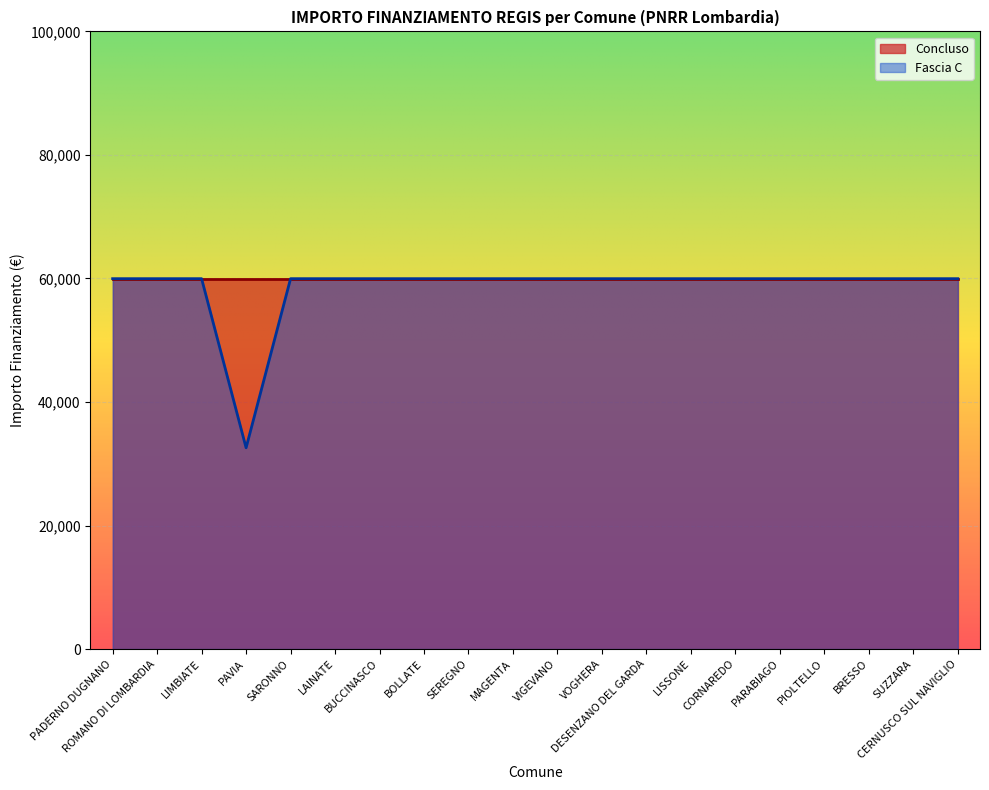

What position from the right is PIOLTELLO?

4